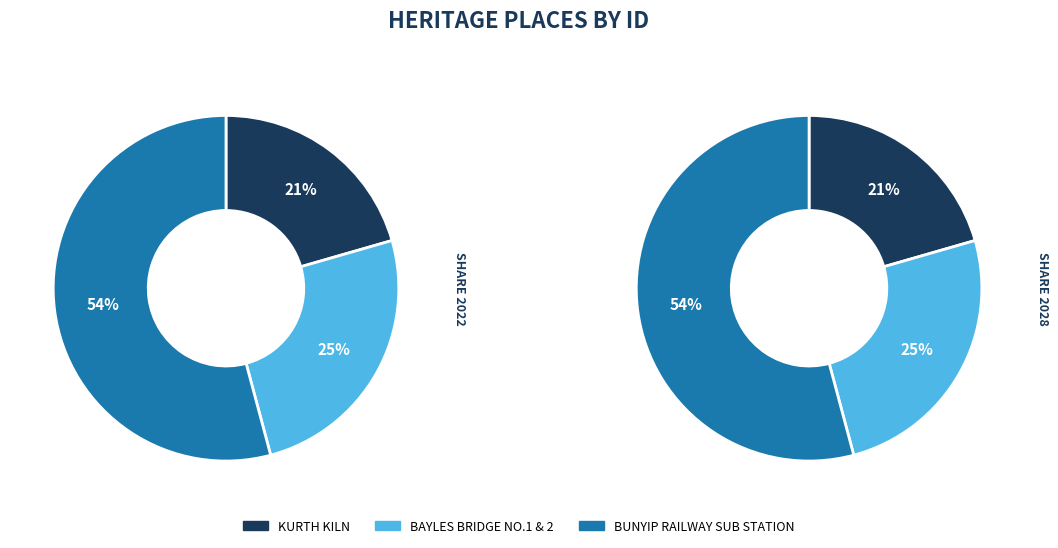

What percentage is the BUNYIP RAILWAY SUB STATION slice, to the nearest percent?

54%